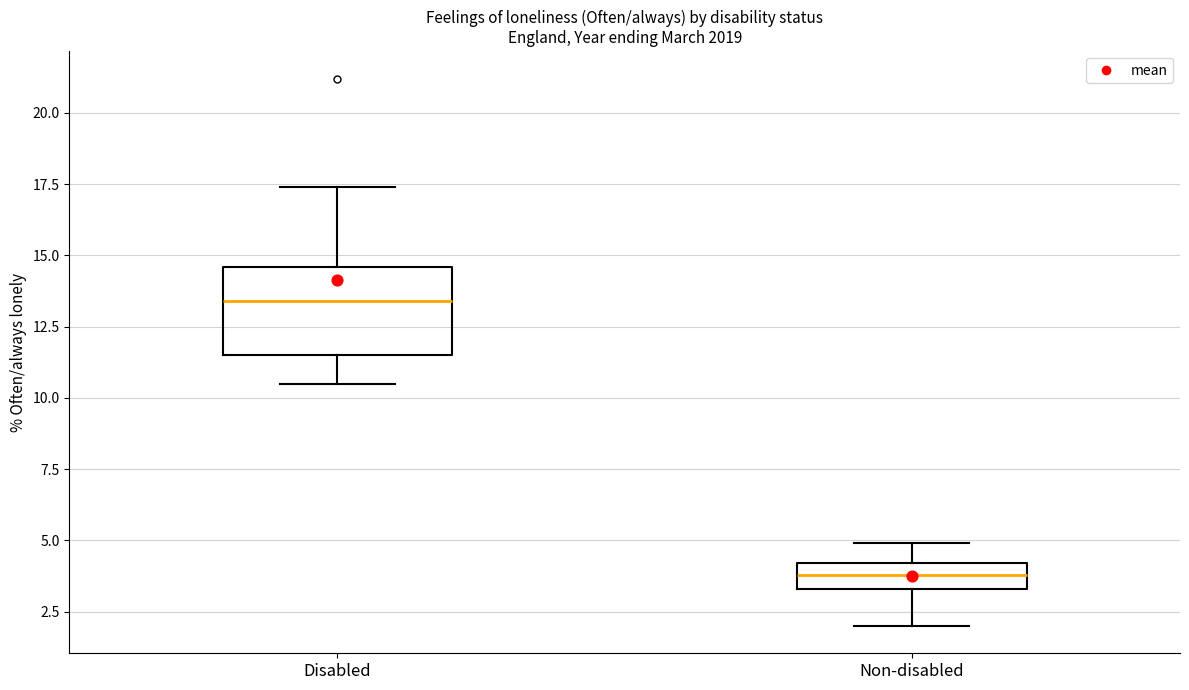

Which box is the tallest, from its lower edge to its upper edge?

Disabled